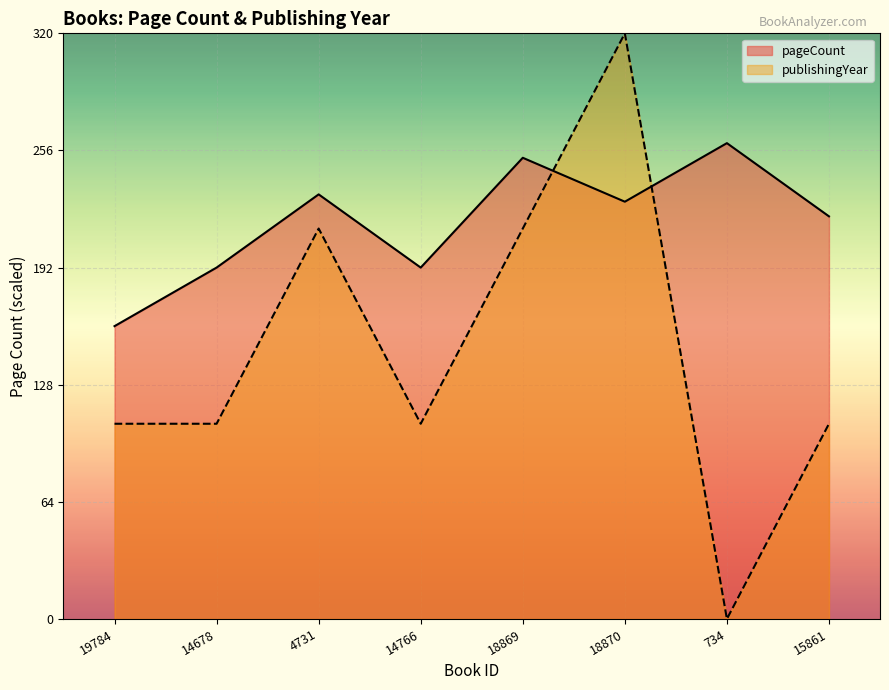

What is the total value across all series at 18870?

548.0